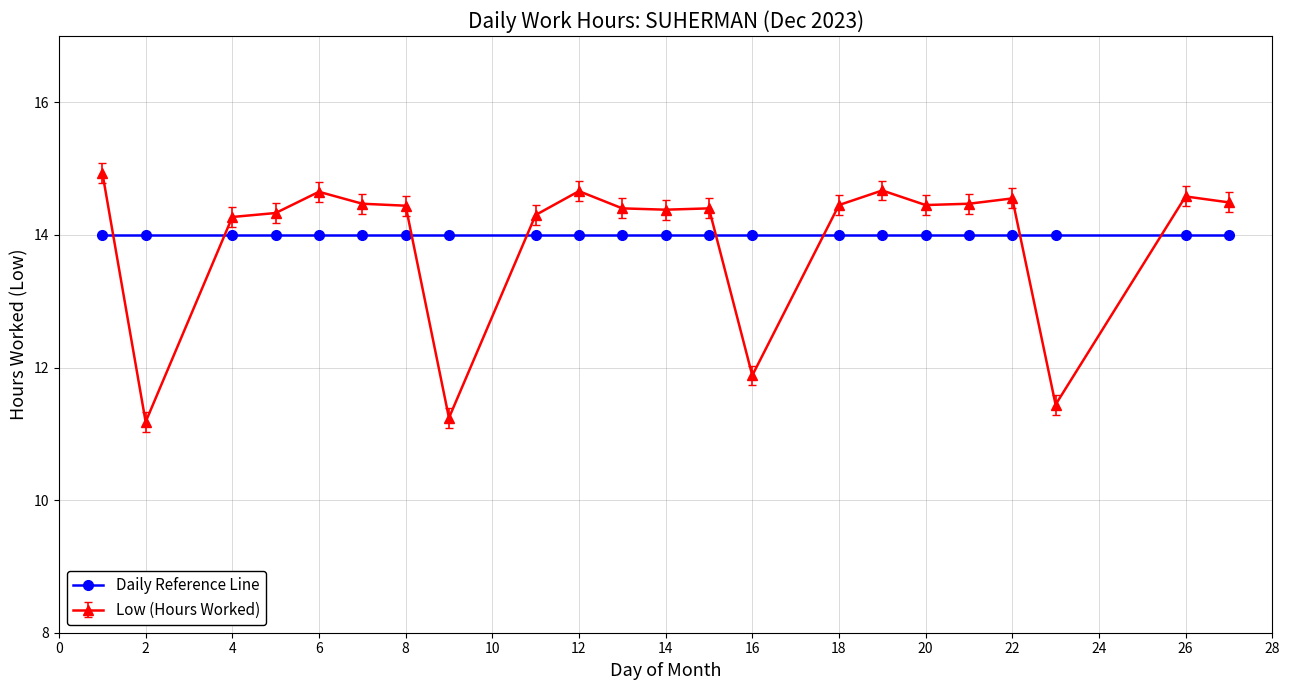

What is the greatest value displayed?

14.9